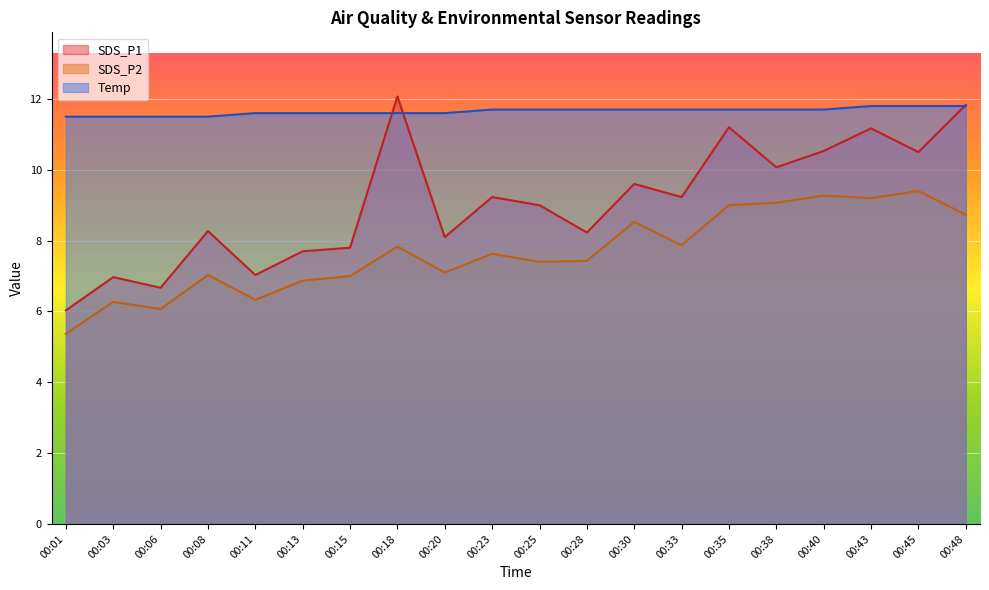

Reading right to left, transcribe all the data shown in this chart.

SDS_P1: 00:48=11.8	00:45=10.5	00:43=11.2	00:40=10.5	00:38=10.1	00:35=11.2	00:33=9.2	00:30=9.6	00:28=8.2	00:25=9.0	00:23=9.2	00:20=8.1	00:18=12.1	00:15=7.8	00:13=7.7	00:11=7.0	00:08=8.3	00:06=6.7	00:03=7.0	00:01=6.0
SDS_P2: 00:48=8.7	00:45=9.4	00:43=9.2	00:40=9.3	00:38=9.1	00:35=9.0	00:33=7.9	00:30=8.5	00:28=7.4	00:25=7.4	00:23=7.6	00:20=7.1	00:18=7.8	00:15=7.0	00:13=6.9	00:11=6.3	00:08=7.0	00:06=6.1	00:03=6.3	00:01=5.4
Temp: 00:48=11.8	00:45=11.8	00:43=11.8	00:40=11.7	00:38=11.7	00:35=11.7	00:33=11.7	00:30=11.7	00:28=11.7	00:25=11.7	00:23=11.7	00:20=11.6	00:18=11.6	00:15=11.6	00:13=11.6	00:11=11.6	00:08=11.5	00:06=11.5	00:03=11.5	00:01=11.5